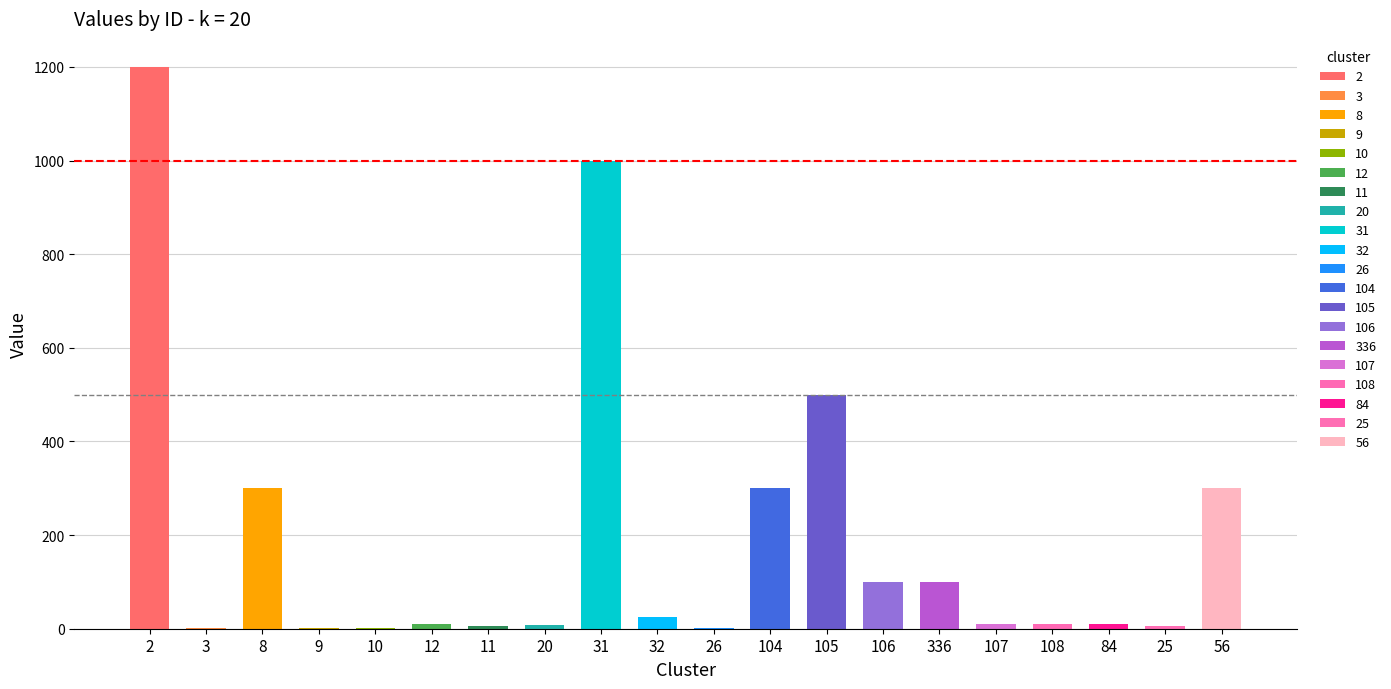

What is the ratio of the value at 8 to the value at 108?

30.0